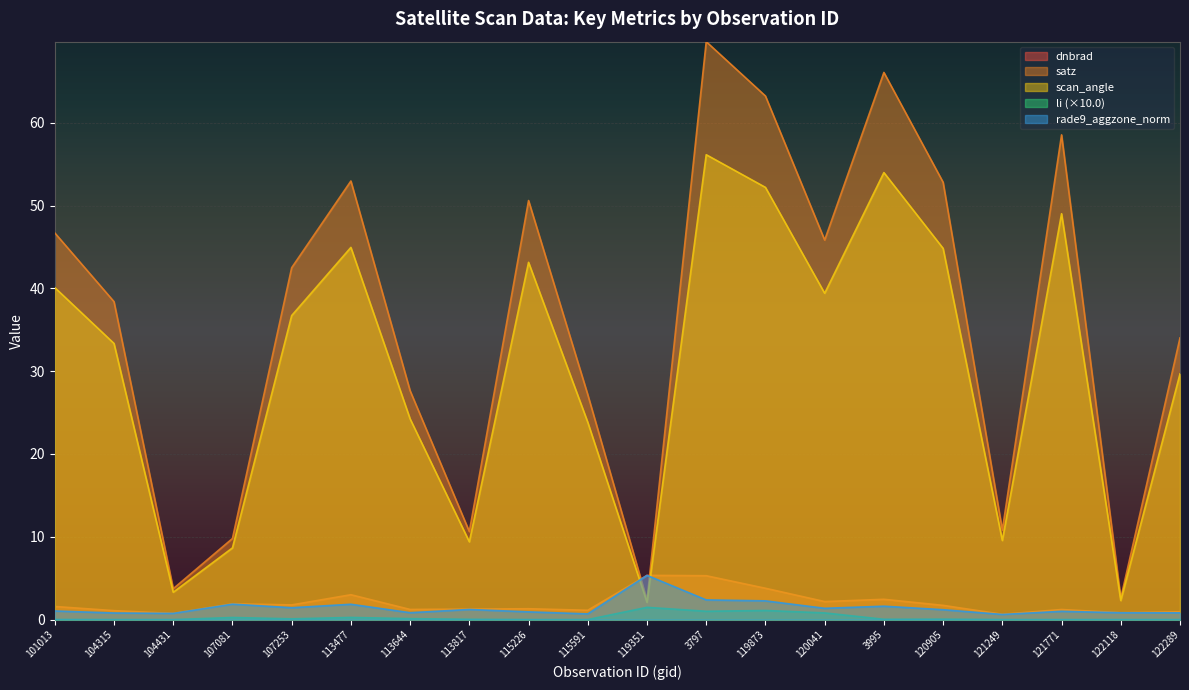

How many lines are shown in the chart?

5